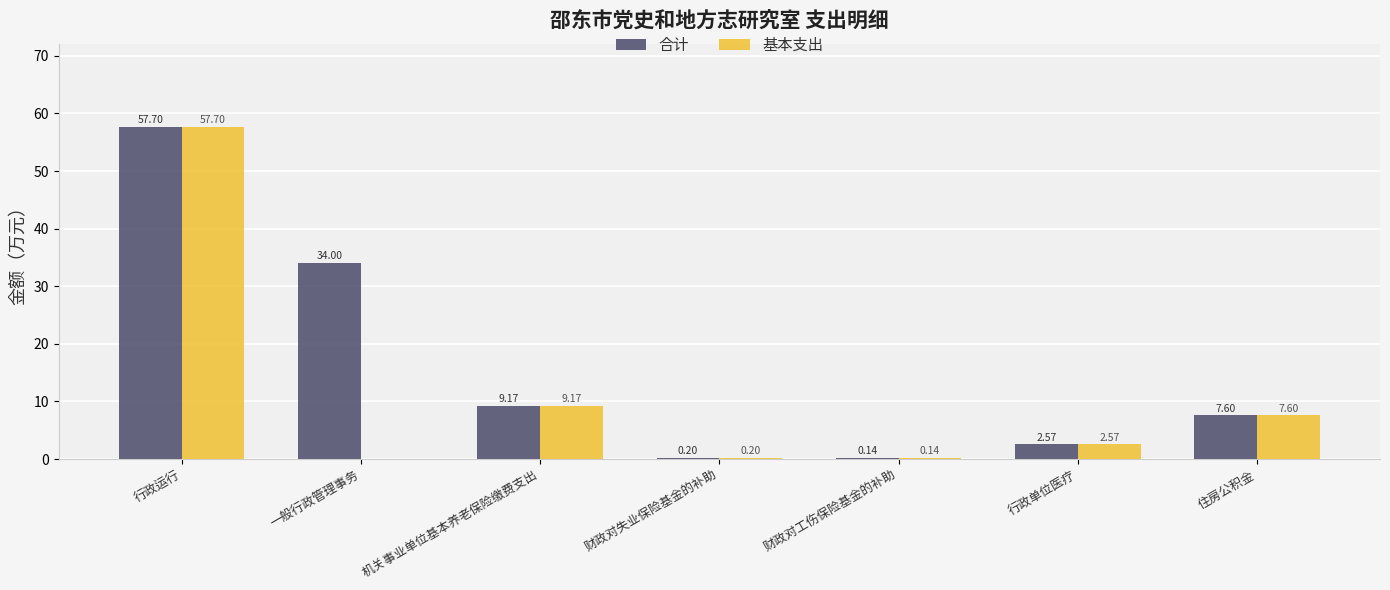

What is the sum of the 合计 values at 财政对失业保险基金的补助 and 住房公积金?

7.8